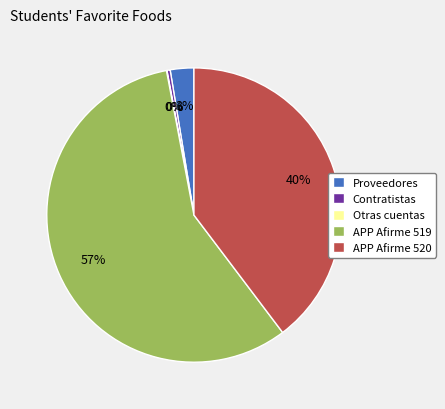

Which has a higher value, APP Afirme 519 or Contratistas?

APP Afirme 519